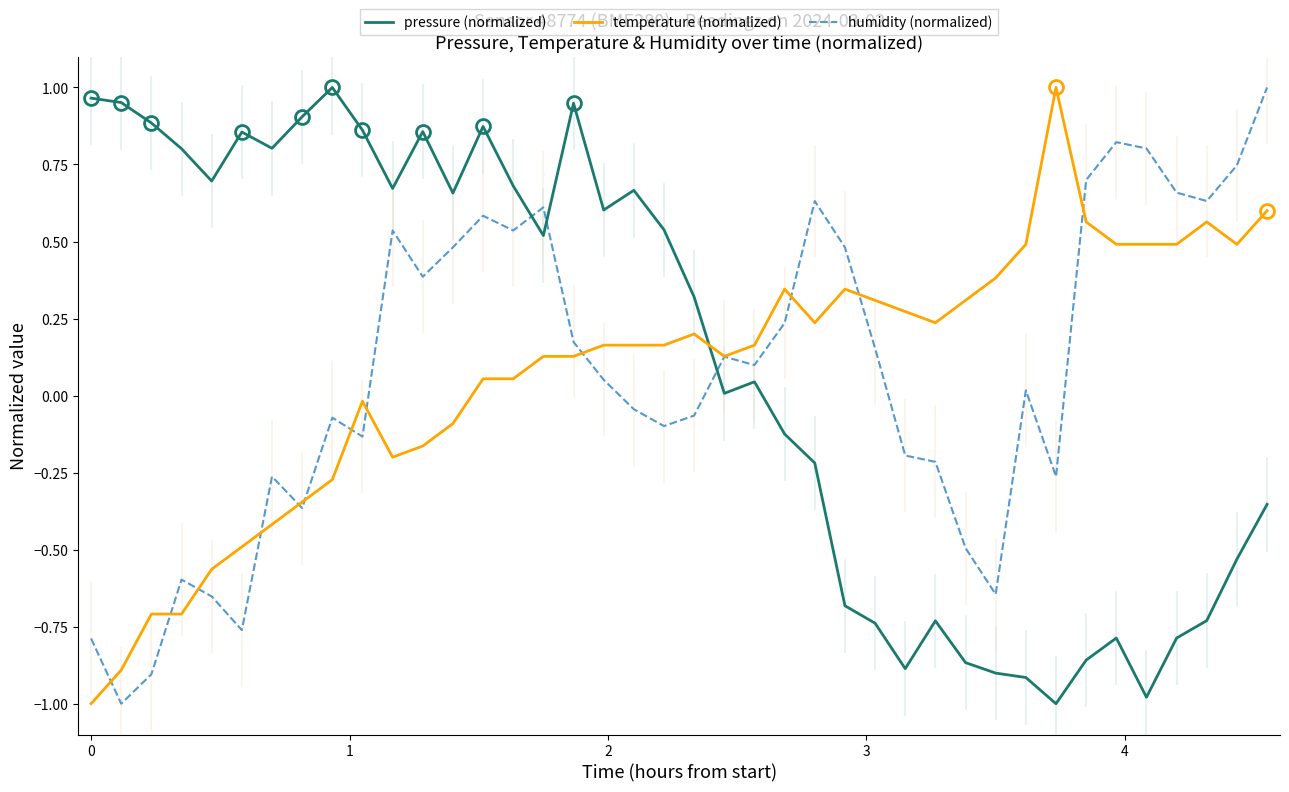

True or false: temperature (normalized) and pressure (normalized) cross at least once.

True